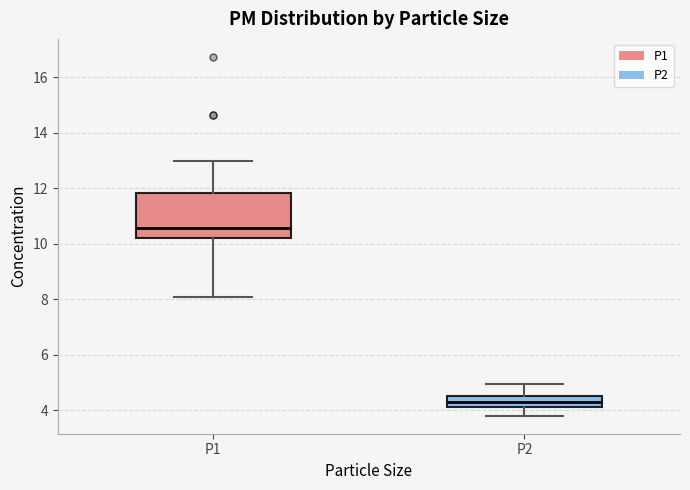

Comparing the boxes themselves (not the whiskers), which one is the tallest?

P1